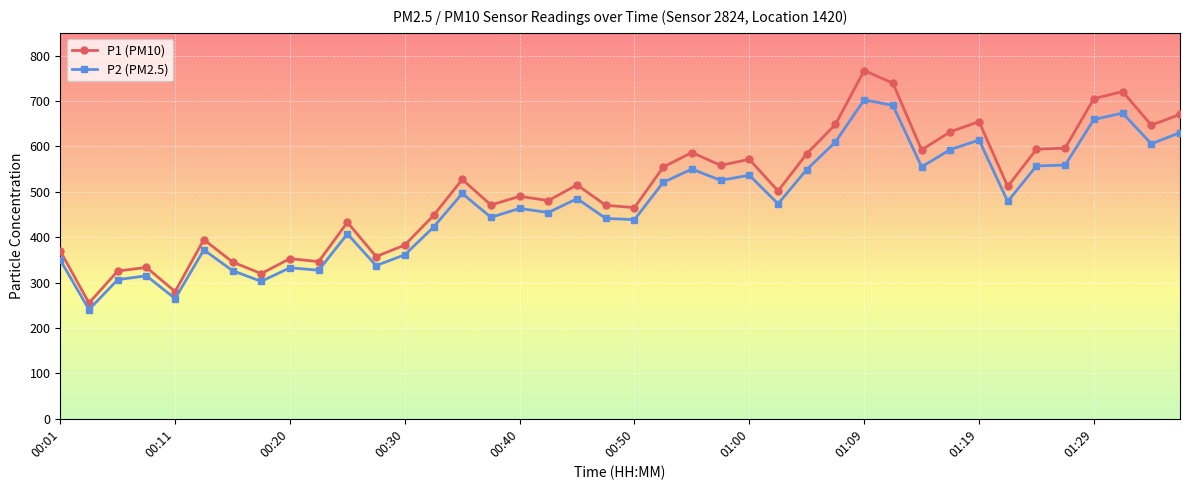

True or false: P1 (PM10) has more than 0 points higher than both neighbors.

True